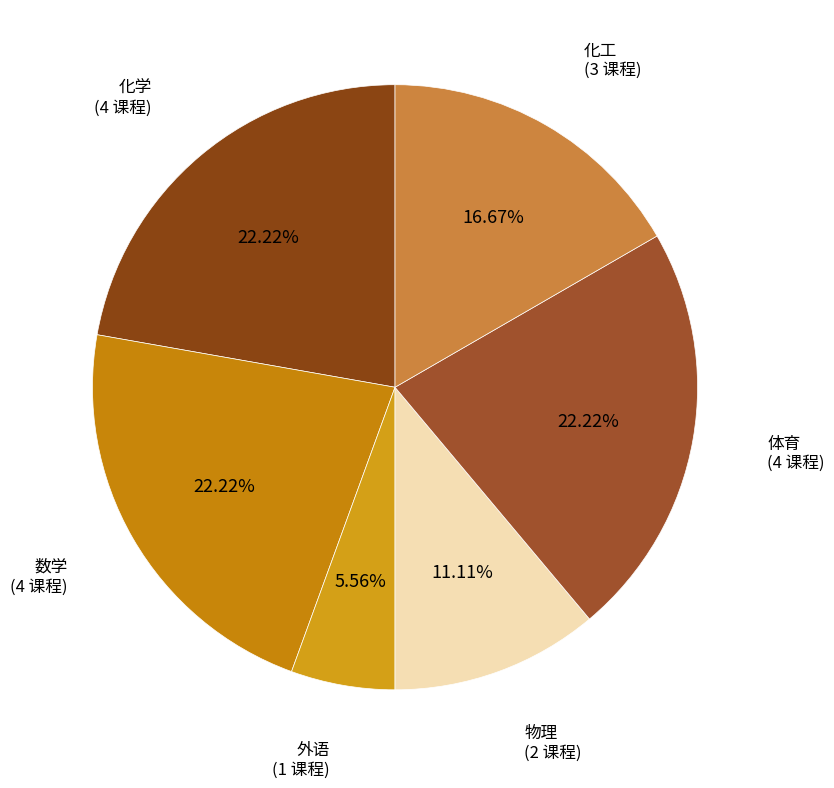

Is there a majority slice in this chart?

No